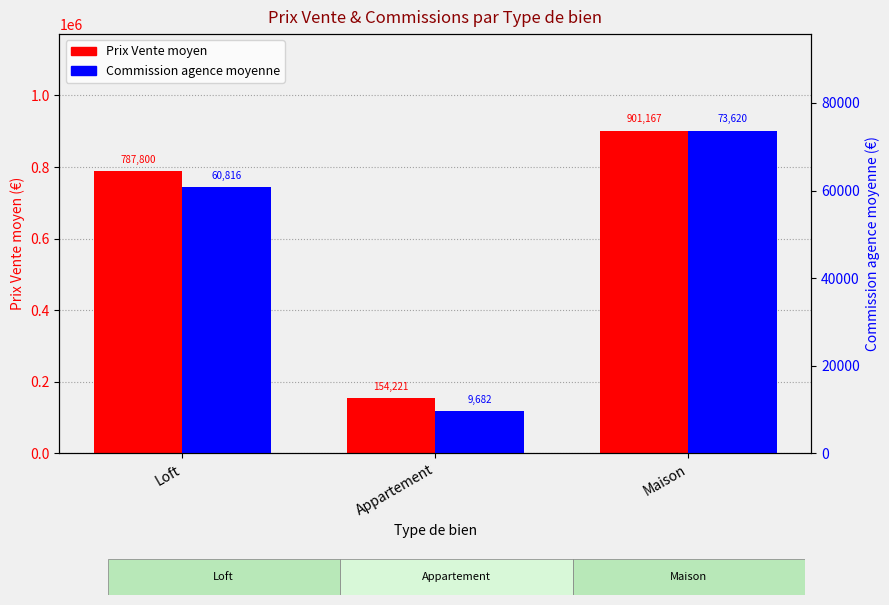

How many groups of bars are there?

3